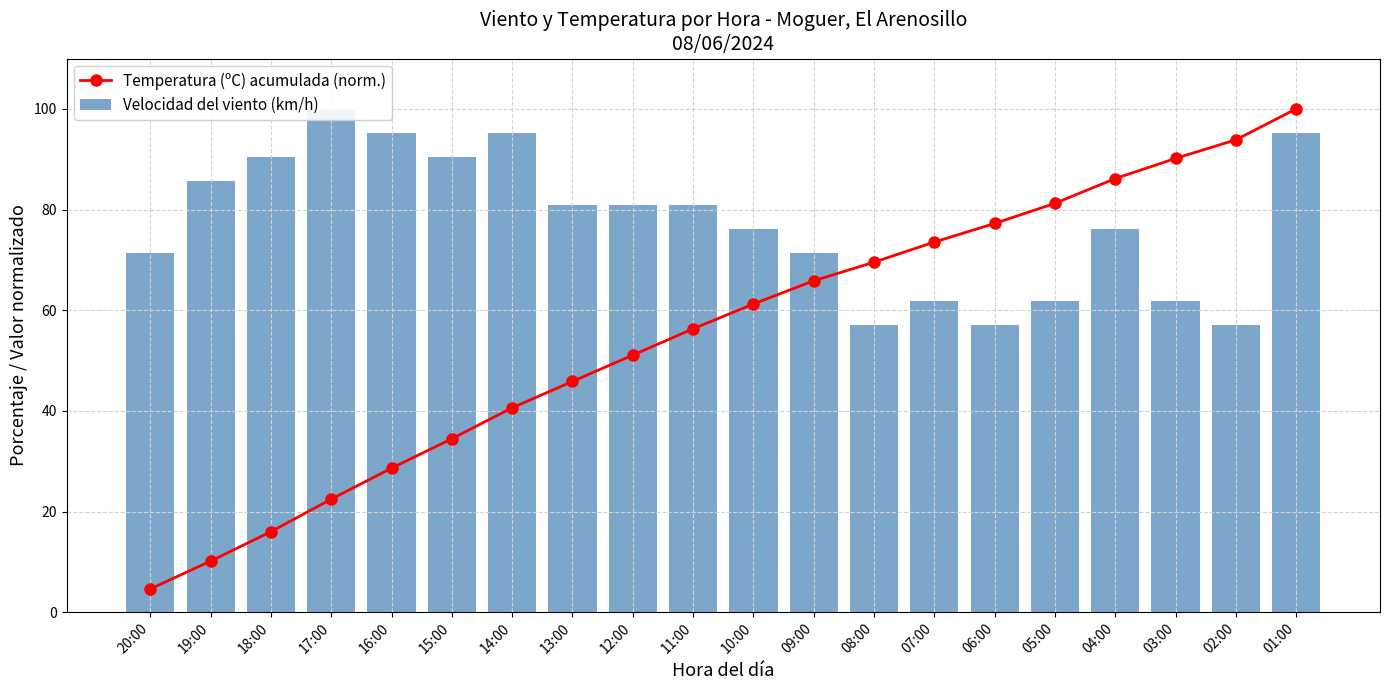

Reading left to right, list all the values displayed in this chart.

Temperatura (ºC) acumulada (norm.): 20:00=4.6	19:00=10.2	18:00=16.0	17:00=22.5	16:00=28.6	15:00=34.5	14:00=40.6	13:00=45.8	12:00=51.1	11:00=56.3	10:00=61.2	09:00=65.8	08:00=69.5	07:00=73.5	06:00=77.2	05:00=81.2	04:00=86.2	03:00=90.2	02:00=93.8	01:00=100.0
Velocidad del viento (km/h): 20:00=71.4	19:00=85.7	18:00=90.5	17:00=100.0	16:00=95.2	15:00=90.5	14:00=95.2	13:00=81.0	12:00=81.0	11:00=81.0	10:00=76.2	09:00=71.4	08:00=57.1	07:00=61.9	06:00=57.1	05:00=61.9	04:00=76.2	03:00=61.9	02:00=57.1	01:00=95.2